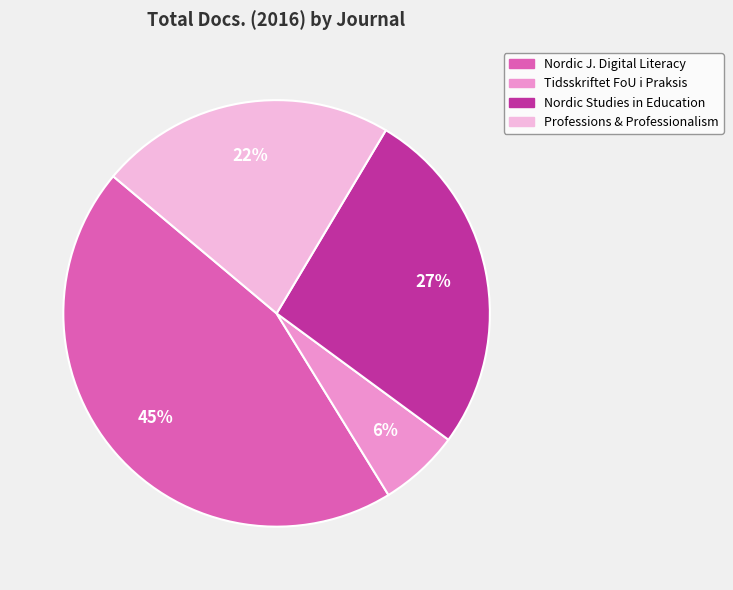

Count the number of slices in the pie.

4